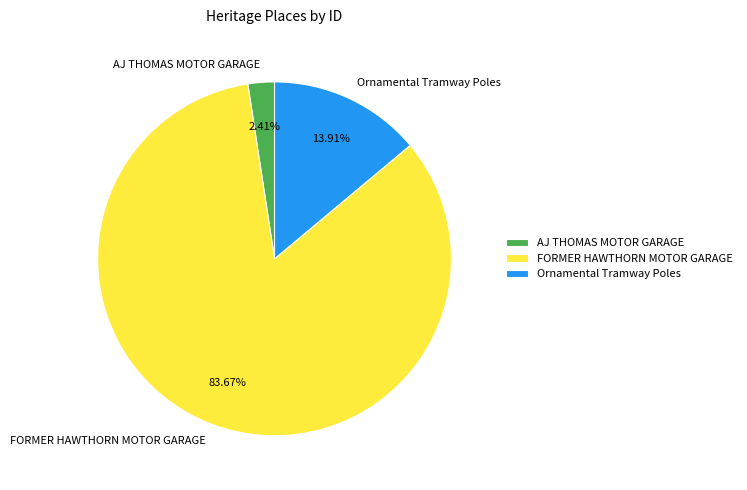

Which slice represents more than half of the pie?

FORMER HAWTHORN MOTOR GARAGE